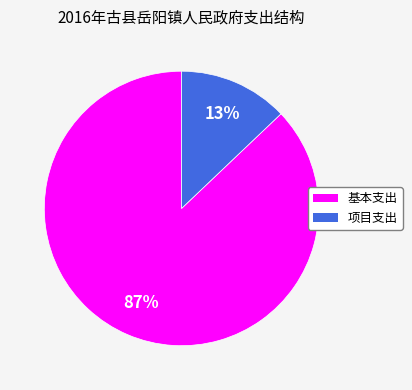

To the nearest percent, what is the combined percentage of 项目支出 and 基本支出?

100%